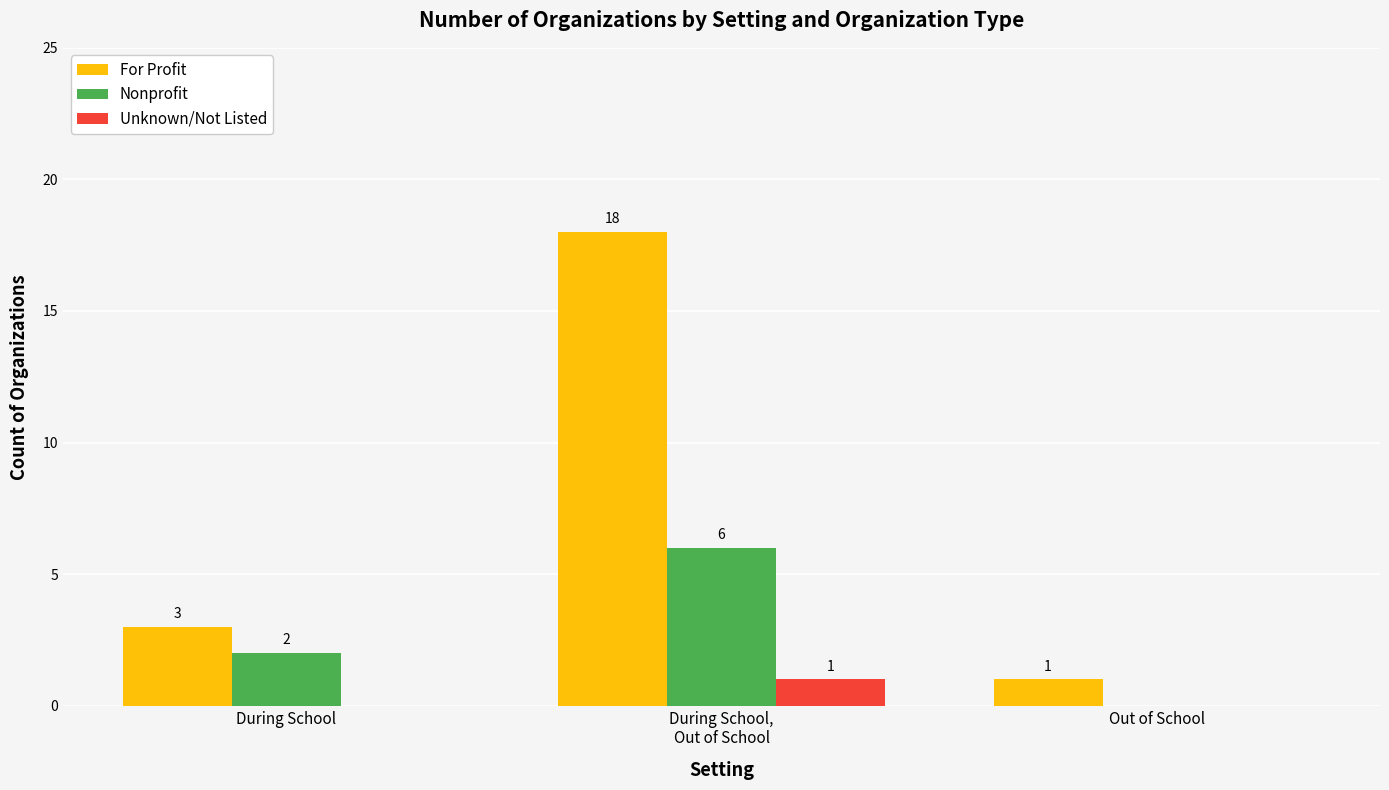

Is it true that For Profit equals 1 at Out of School?

True